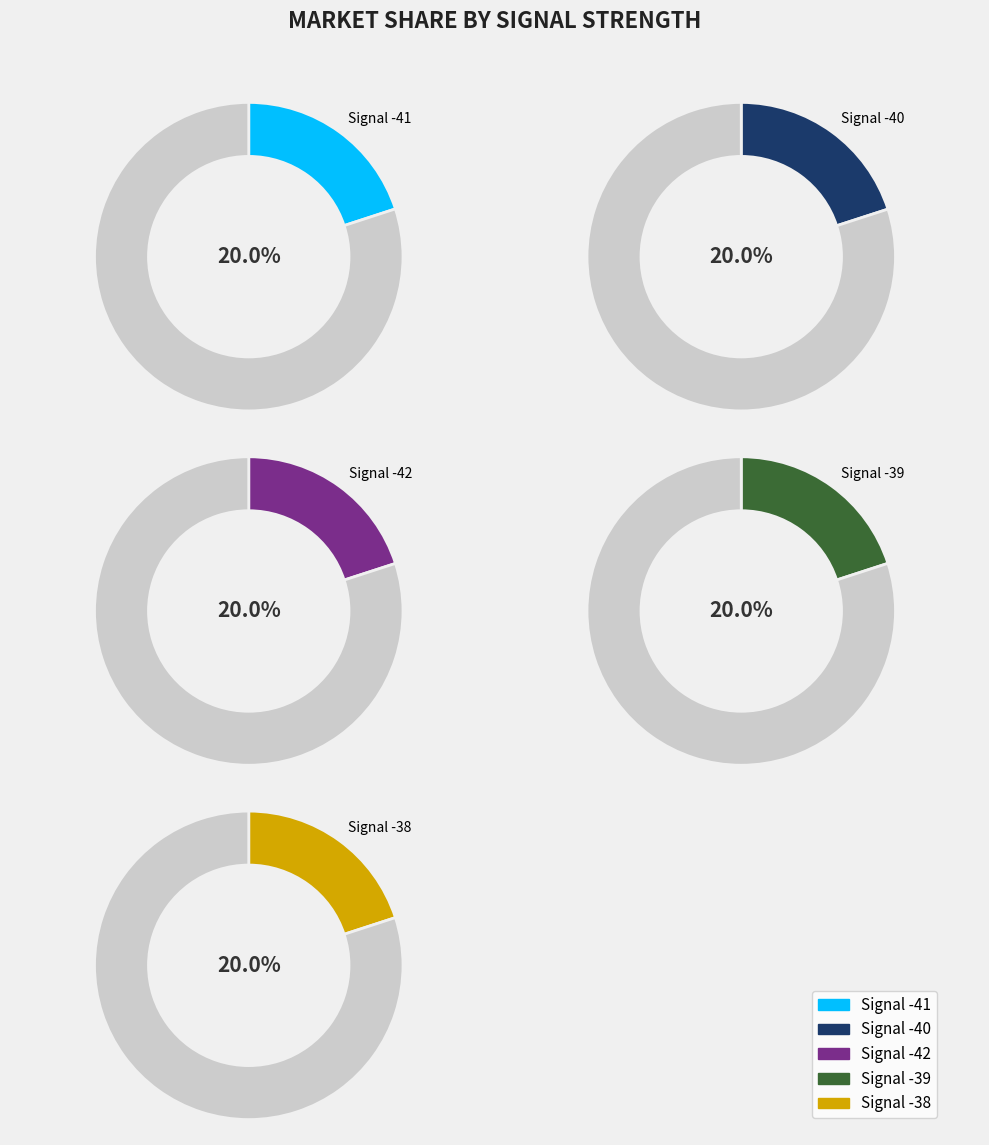

Which category has the smallest portion of the pie?

-41